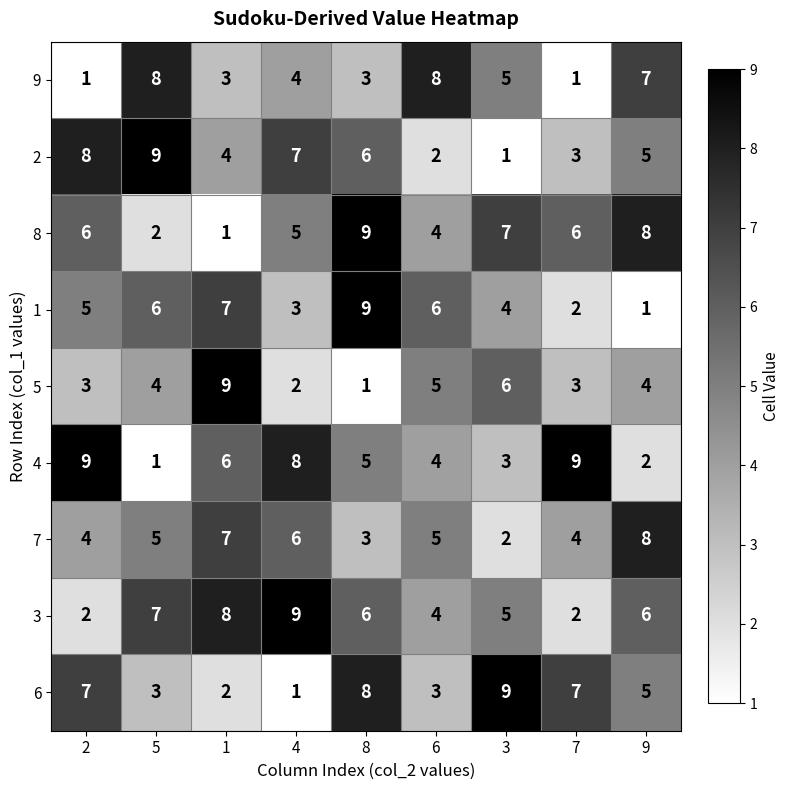

Which series changed the most between 6 and 7?

9